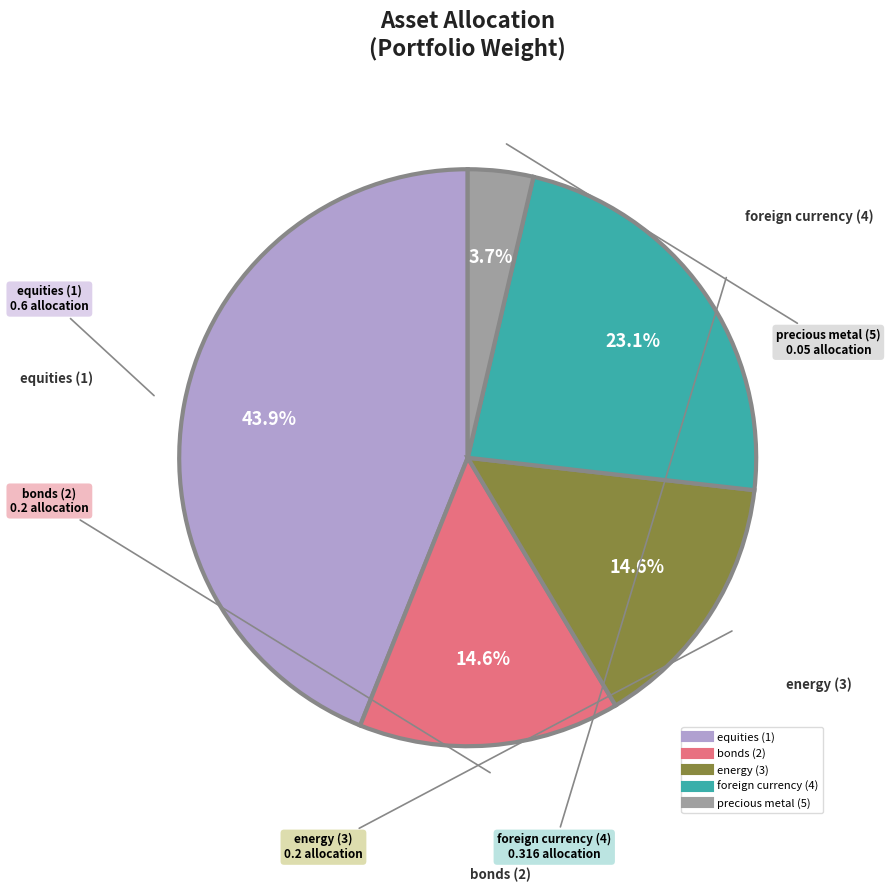

What percentage is the precious metal (5) slice, to the nearest percent?

4%